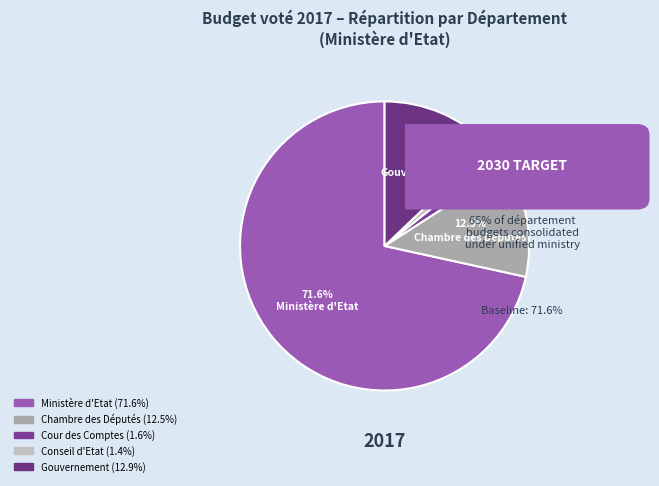

What is the ratio of the value at Ministère d'Etat to the value at Conseil d'Etat?

52.3